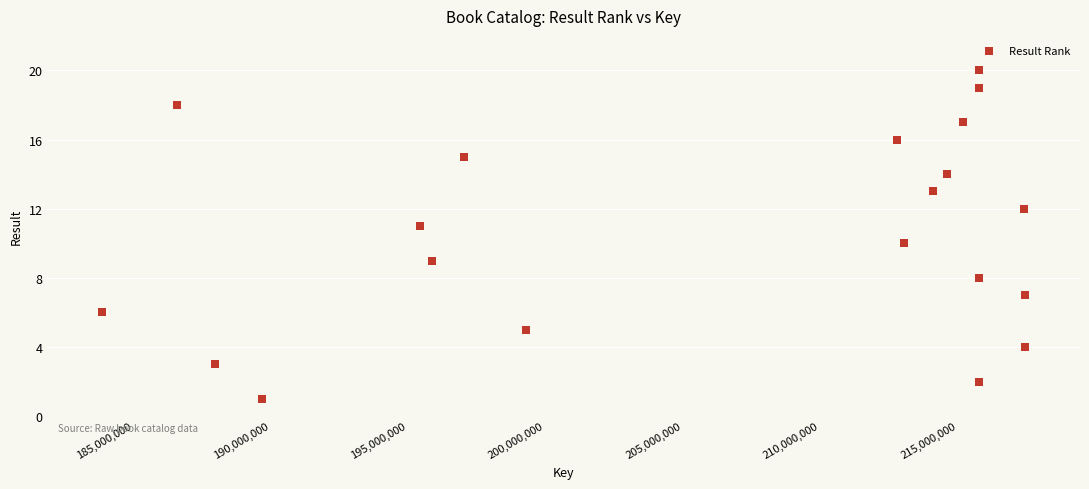

What is the range of Y values (max minus min)?

19